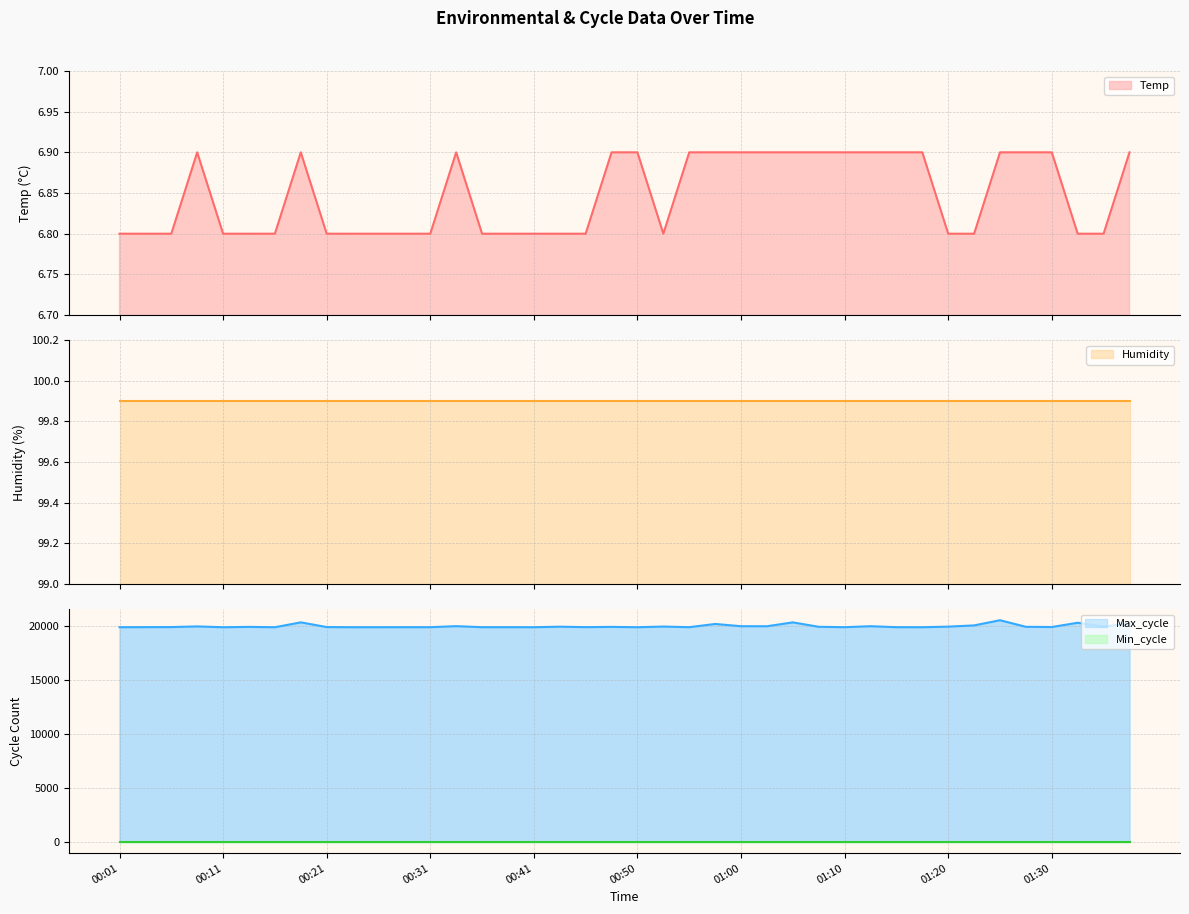

What is the difference between the maximum and minimum values in the Max_cycle series?

650